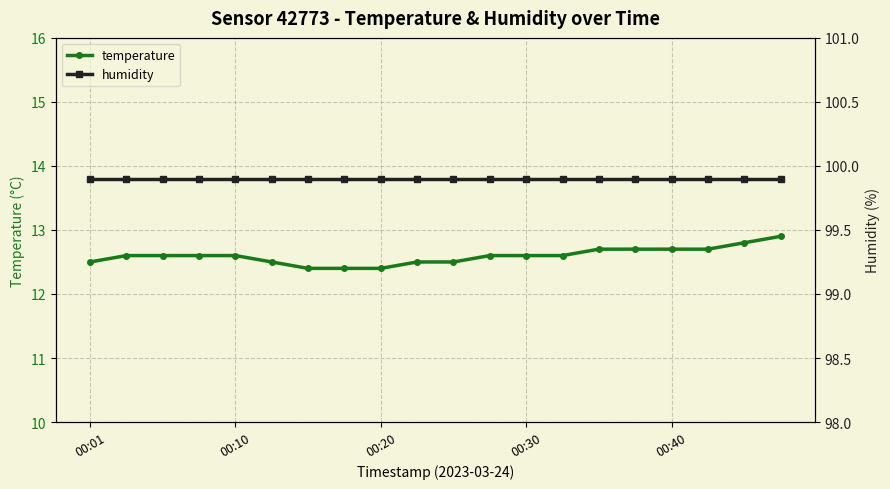

How many temperature values are between 12 and 13?

20